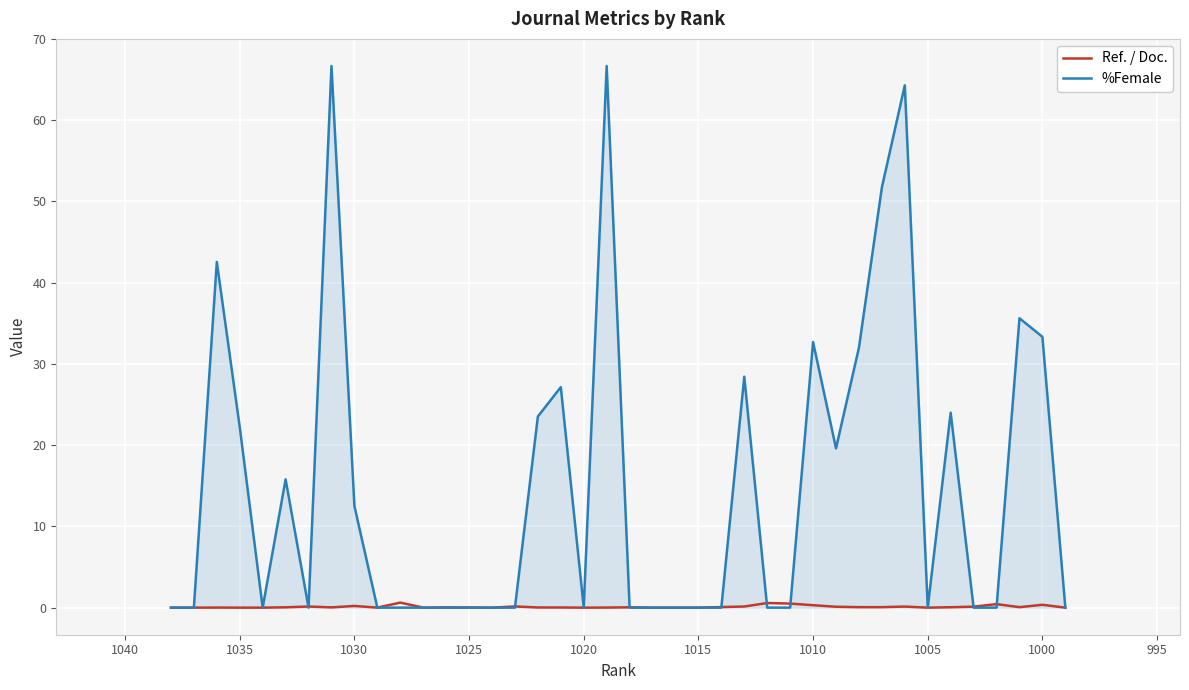

How many interior local peaks does the %Female series have?

10